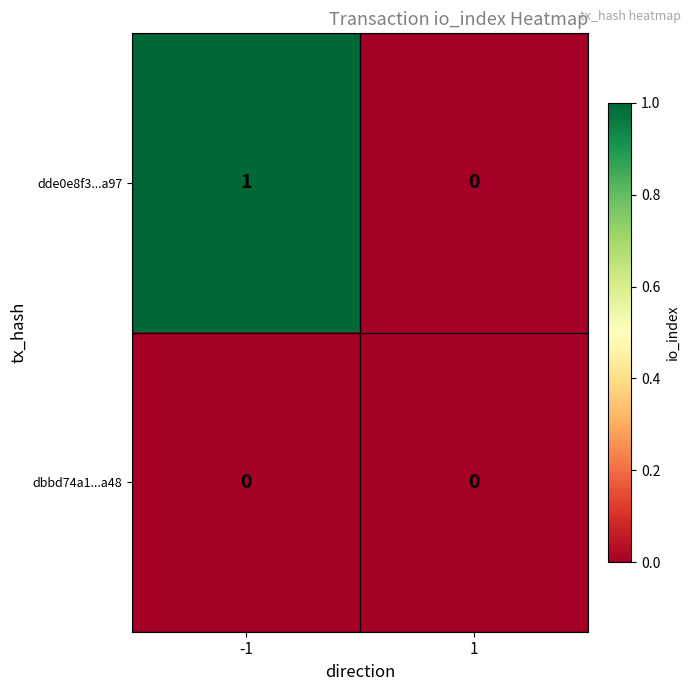

The value of dde0e8f3...a97 at 1 is -1. True or false?

False